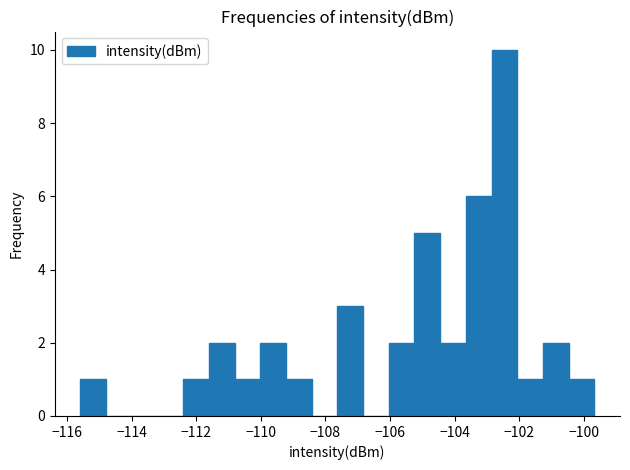

Around what value on the x-axis is the tallest bar? Give the approximate position of its centre, as read against the axis.

-102.4